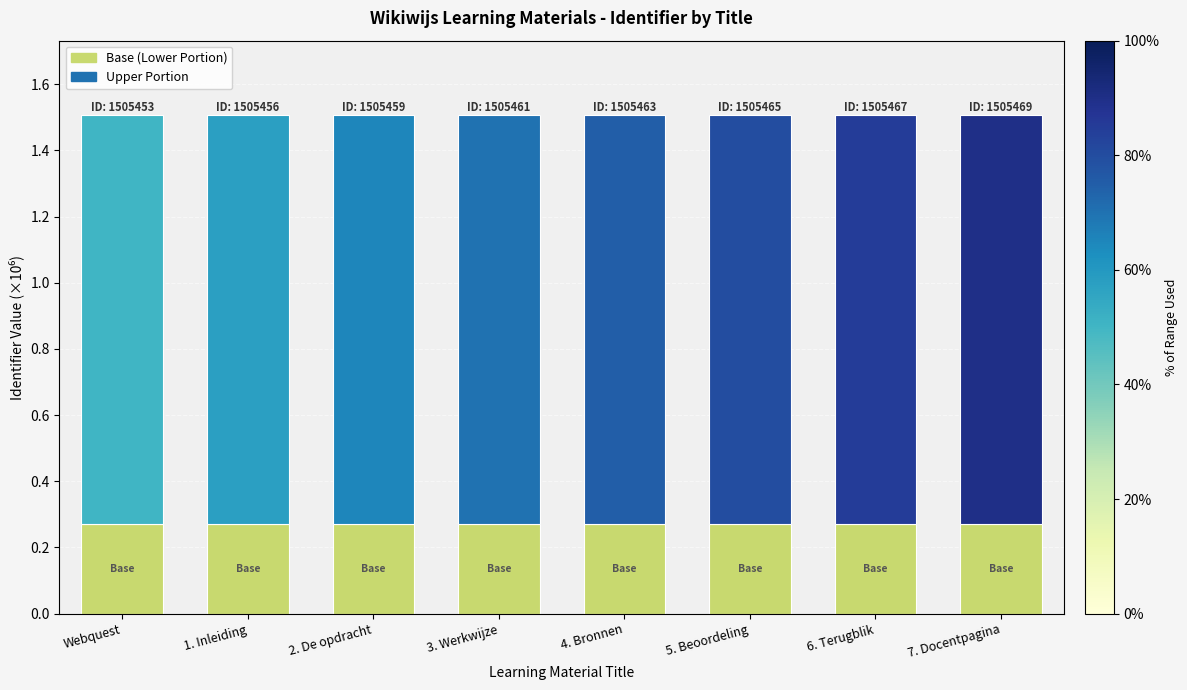

At which label is the value closest to 0?

Webquest